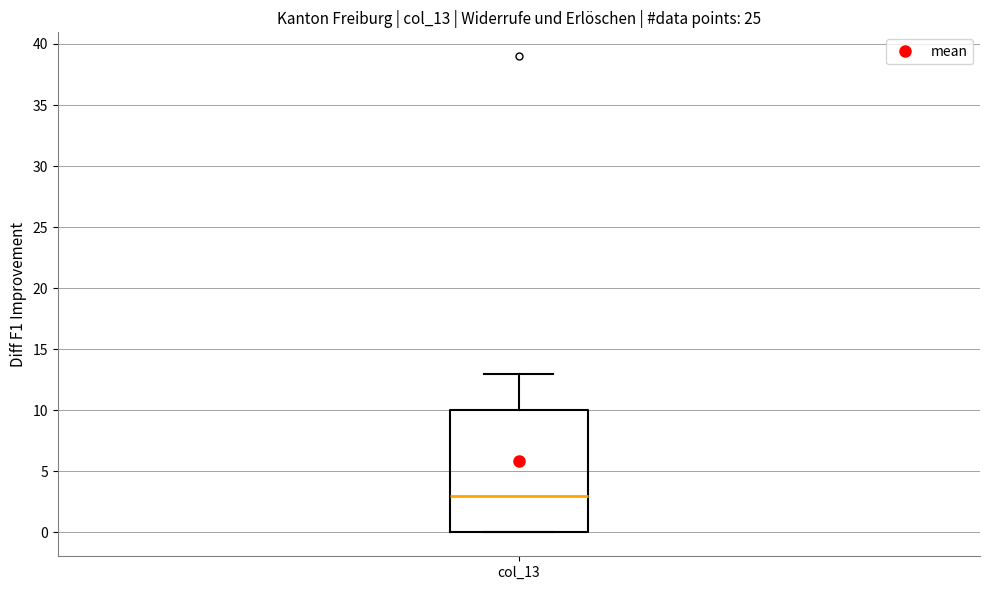

Transcribe this box plot: give where the median line is, the range the box spans, and where the two whiskers end, as read against the y-axis. The values are not printed on the chart, so give them approximately, as read against the axis.

median 3, box 0 to 10, whiskers 0 to 13